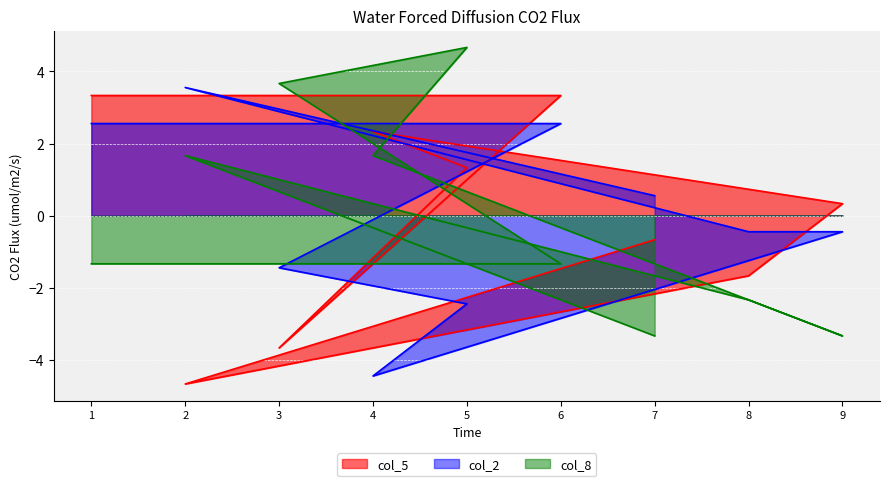

At which category is the sum across all series the highest?

1